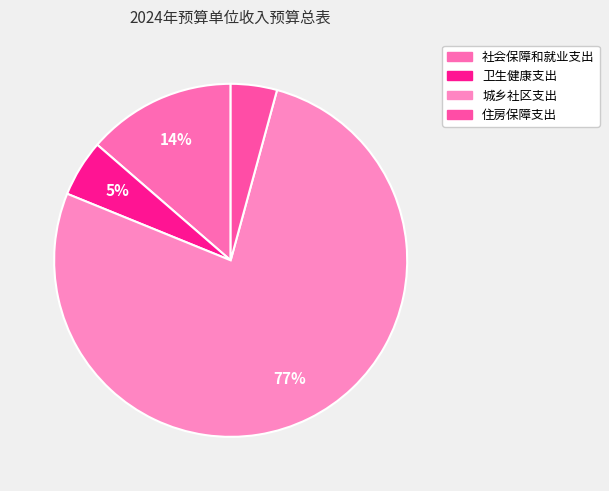

Is there any slice that represents more than half of the pie?

Yes